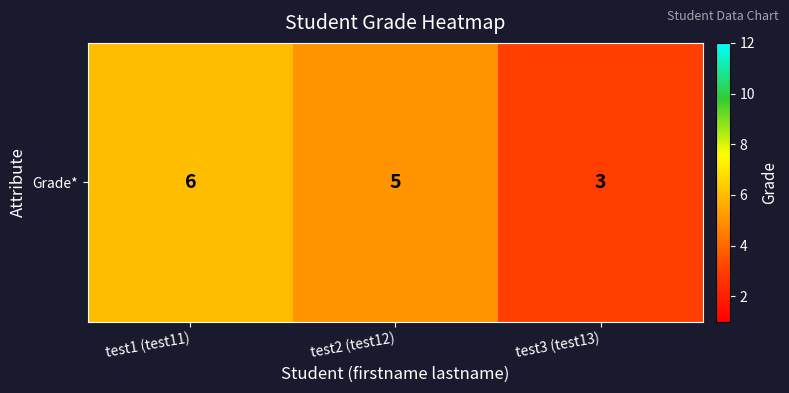

List the labels in order of value, largest first.

test1 (test11), test2 (test12), test3 (test13)